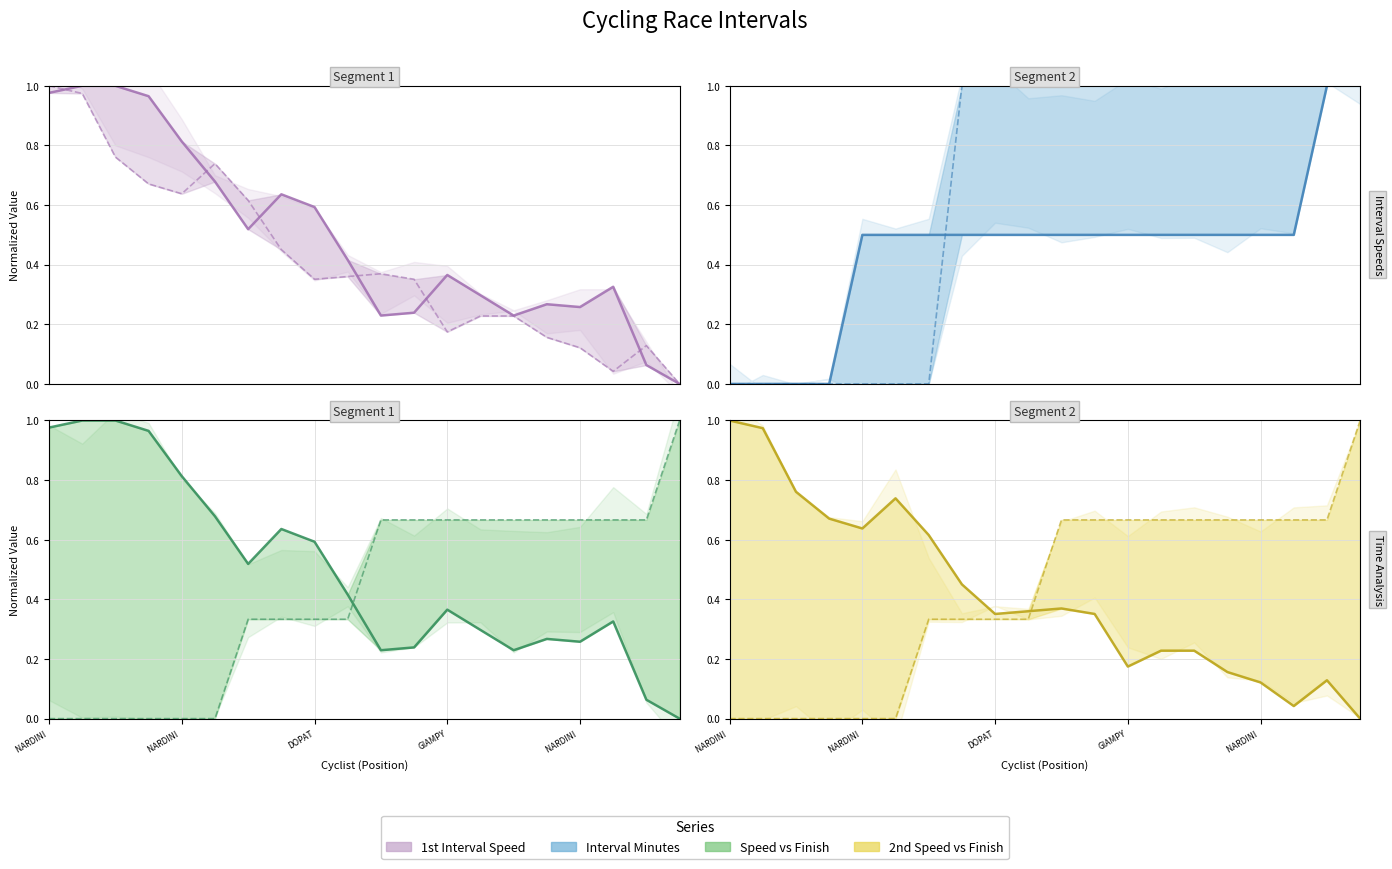

After their last crossing, which series has the higher values: 1st interval speed (line) or 1st interval (min) (line)?

1st interval (min) (line)